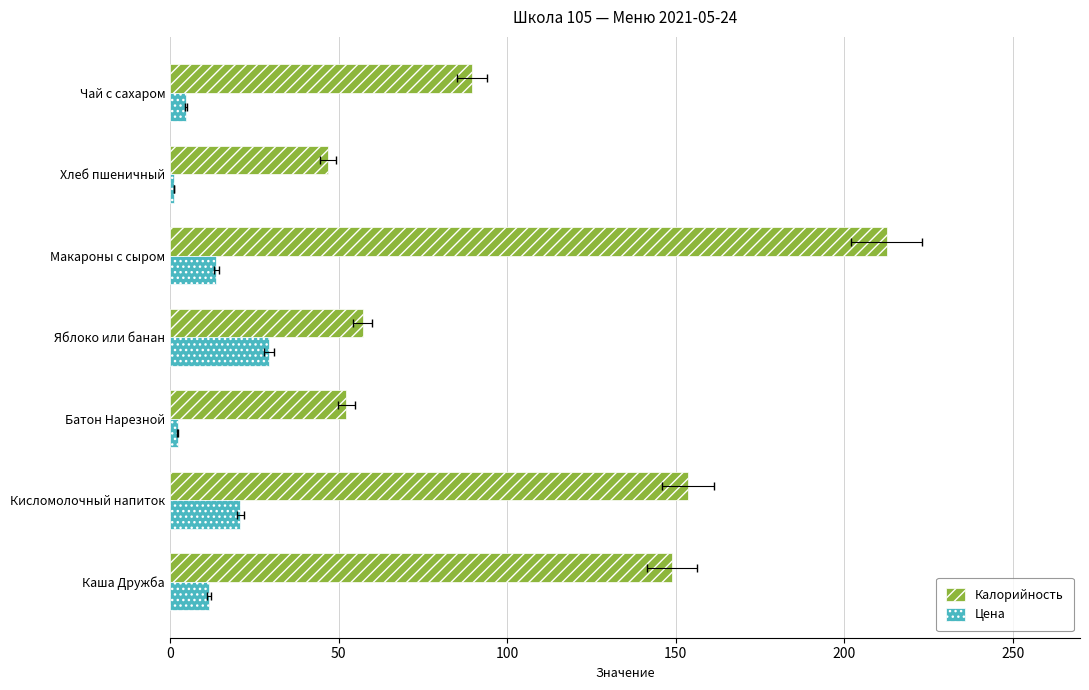

How many data points does each series have?

7